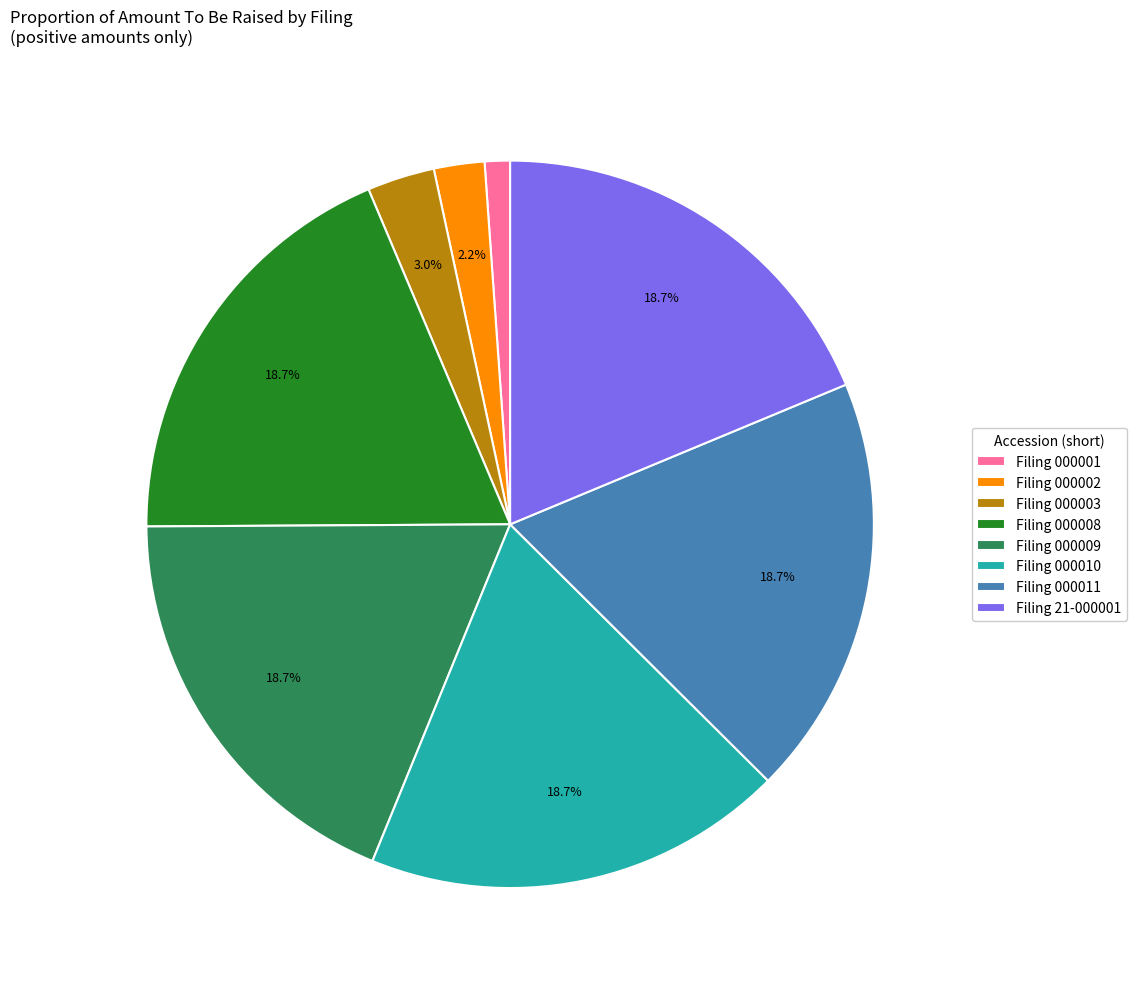

Combined, do Filing 000003 and Filing 000011 account for over 50%?

No